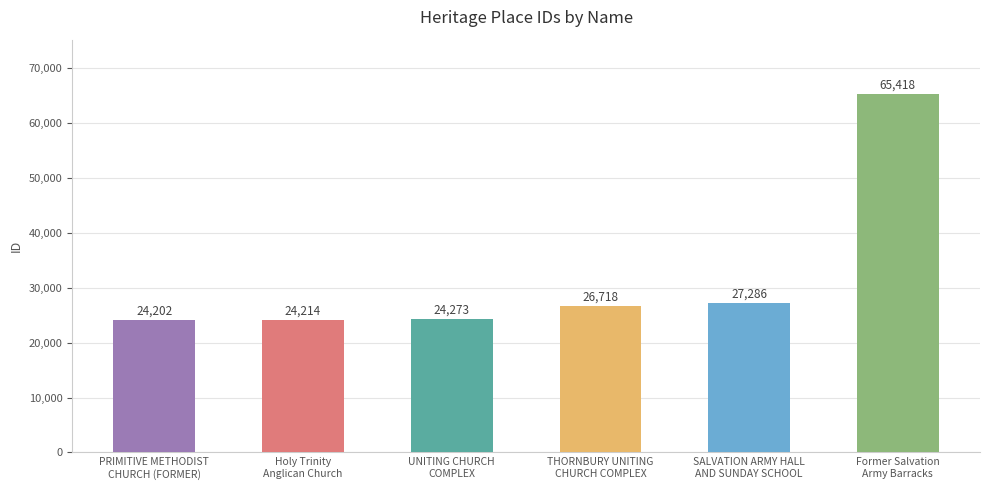

What is the difference between the maximum and minimum values?

41216